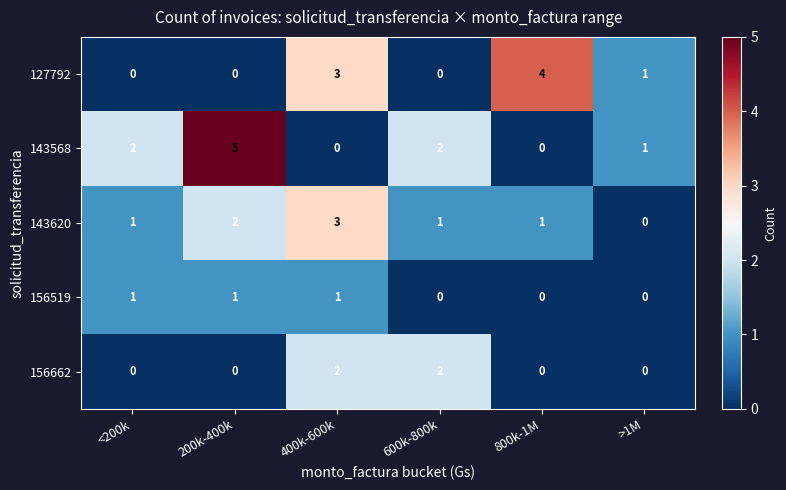

The value of 156519 at 800k-1M is -1. True or false?

False